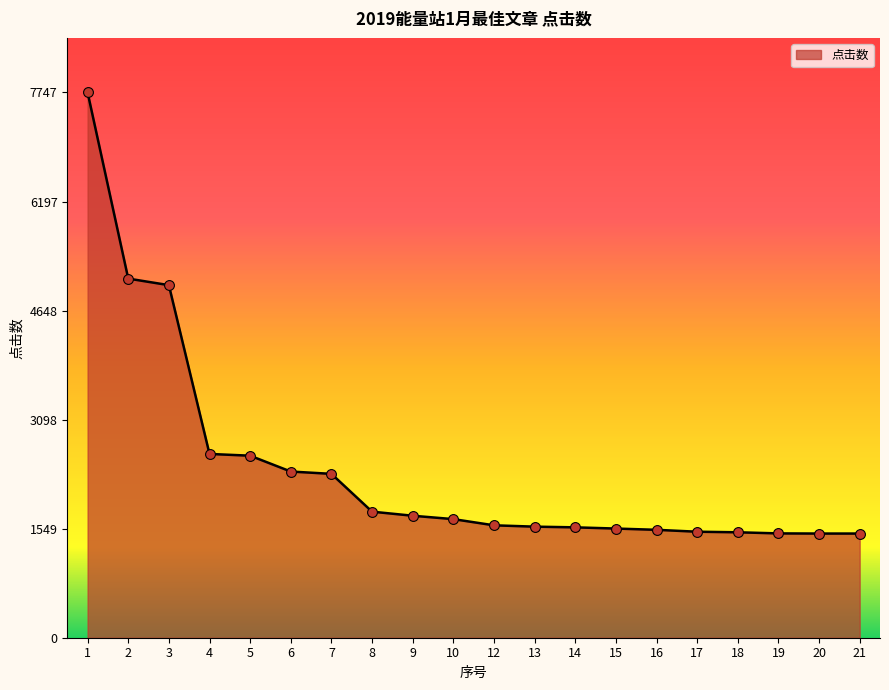

Between 19 and 3, which is larger?

3